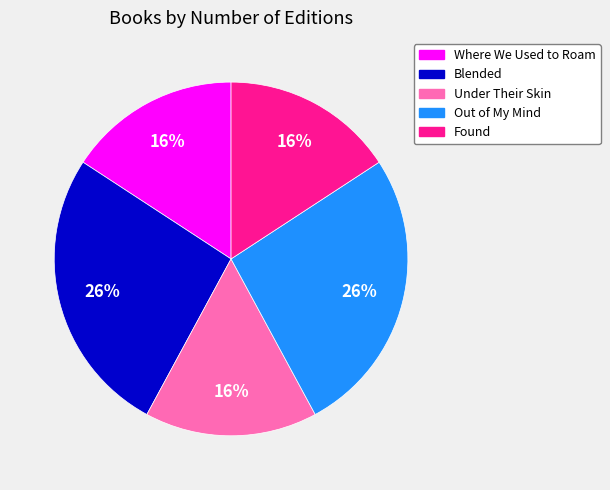

To the nearest percent, what percentage of the pie is Blended?

26%